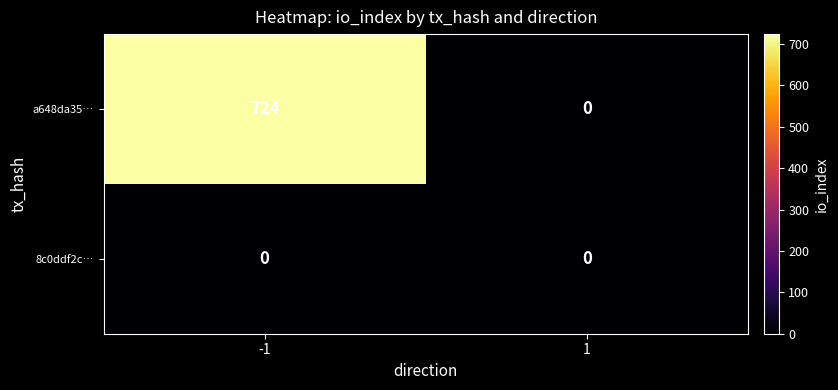

List the series in order of their peak value, highest first.

a648da35…, 8c0ddf2c…